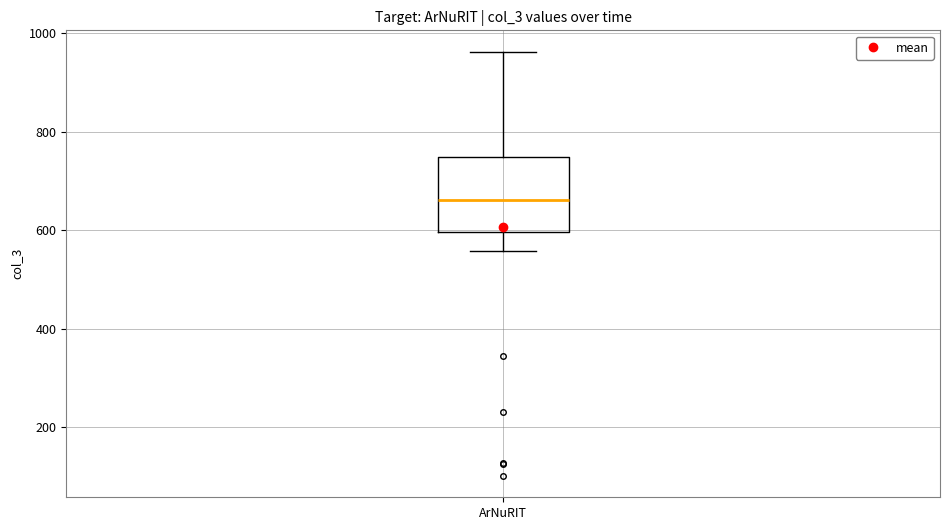

Where is the lower edge of the box for ArNuRIT on the y-axis? The values are not printed on the chart, so give them approximately, as read against the axis.

600